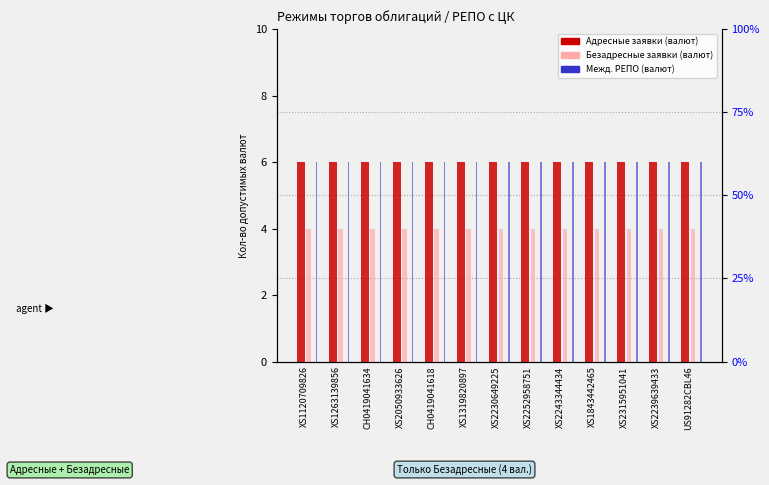

Which has a higher value, XS1843442465 or XS1263139856?

XS1843442465